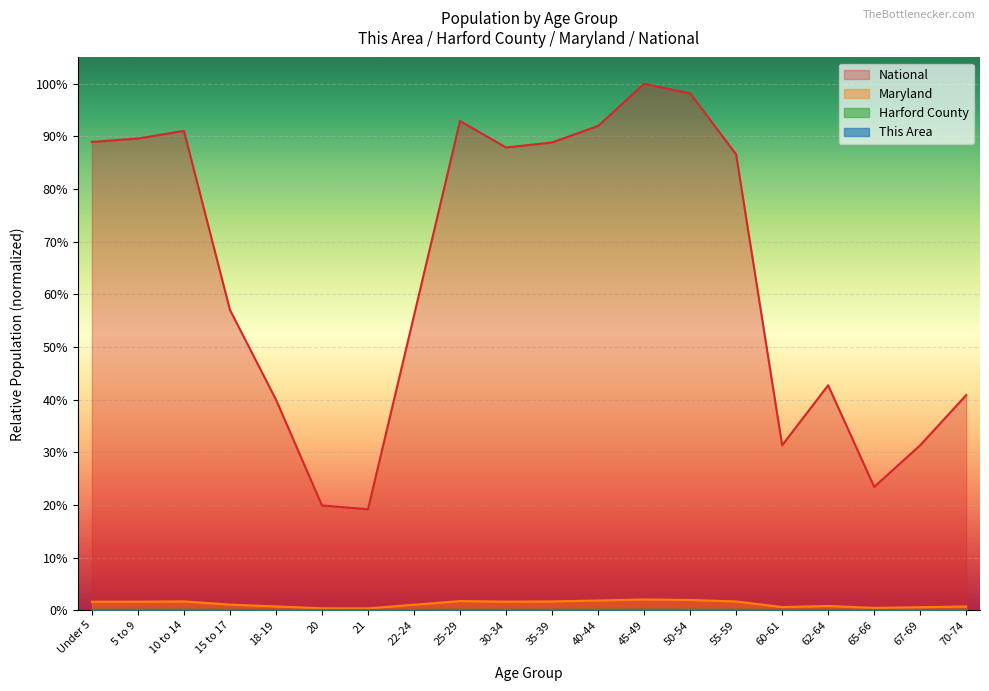

What is the label of the 15th point from the left?

55-59